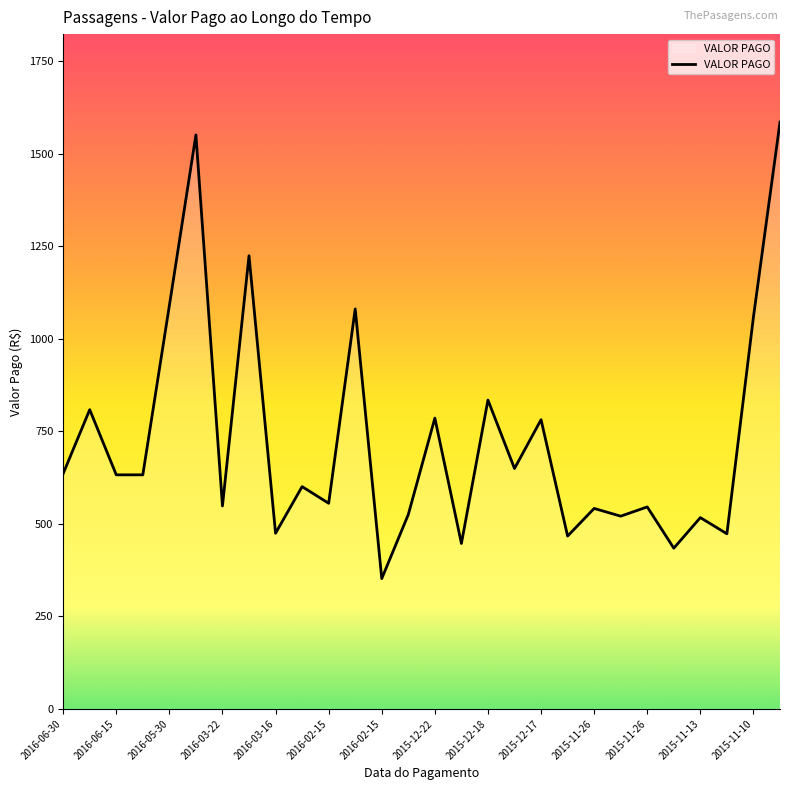

What is the smallest value displayed?

352.0